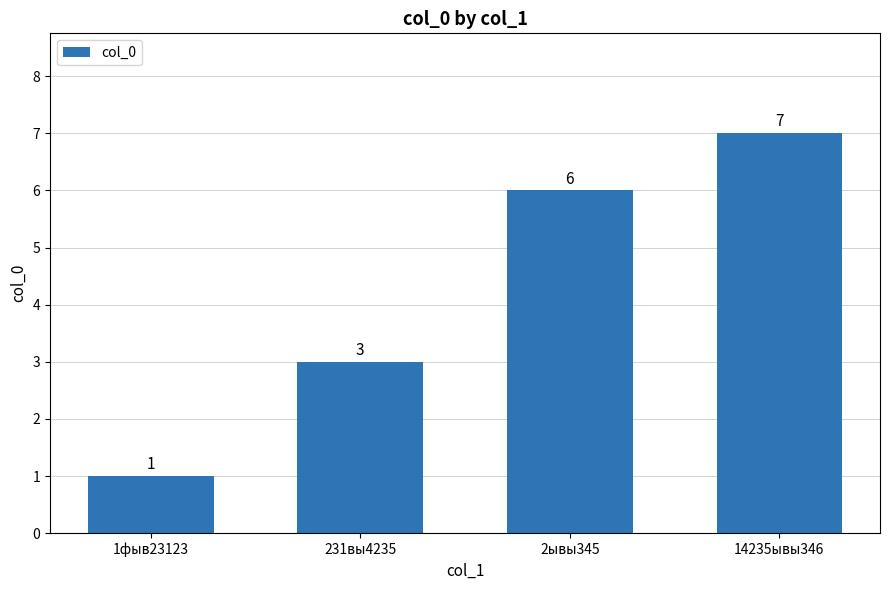

What is the value of the 1st bar from the left?

1